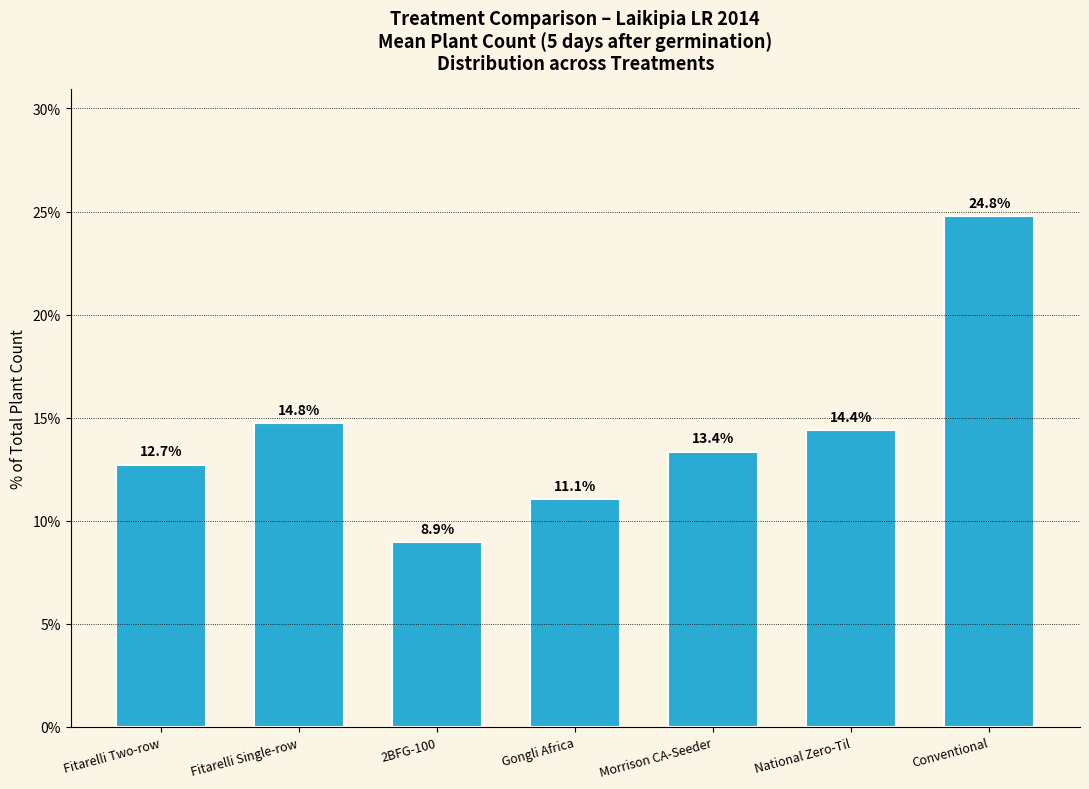

The chart shows a value of 24.8 at Conventional. True or false?

True